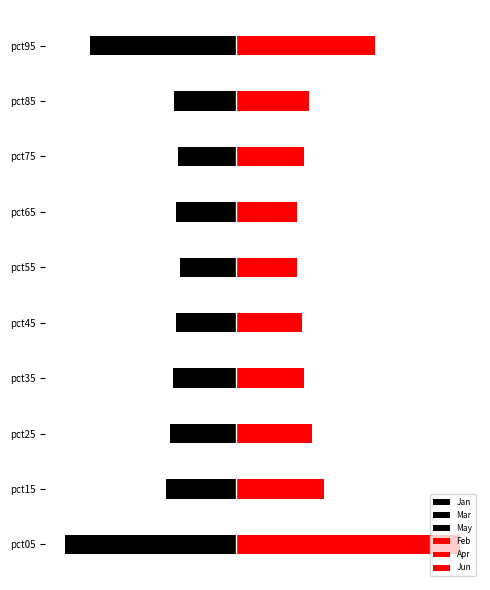

Which series changed the most between pct05 and pct45?

Feb